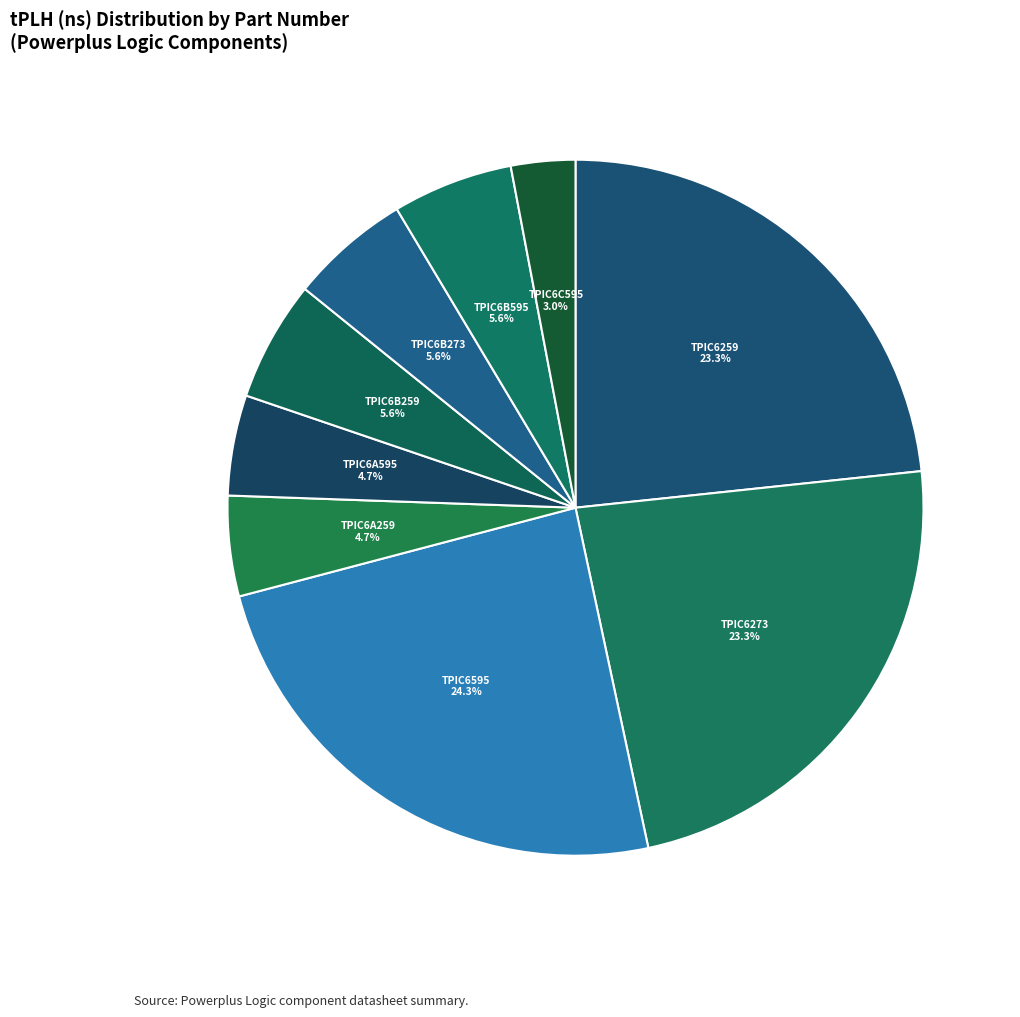

Approximately how many times larger is the value at TPIC6259 23.3% compared to TPIC6B273 5.6%?

4.2